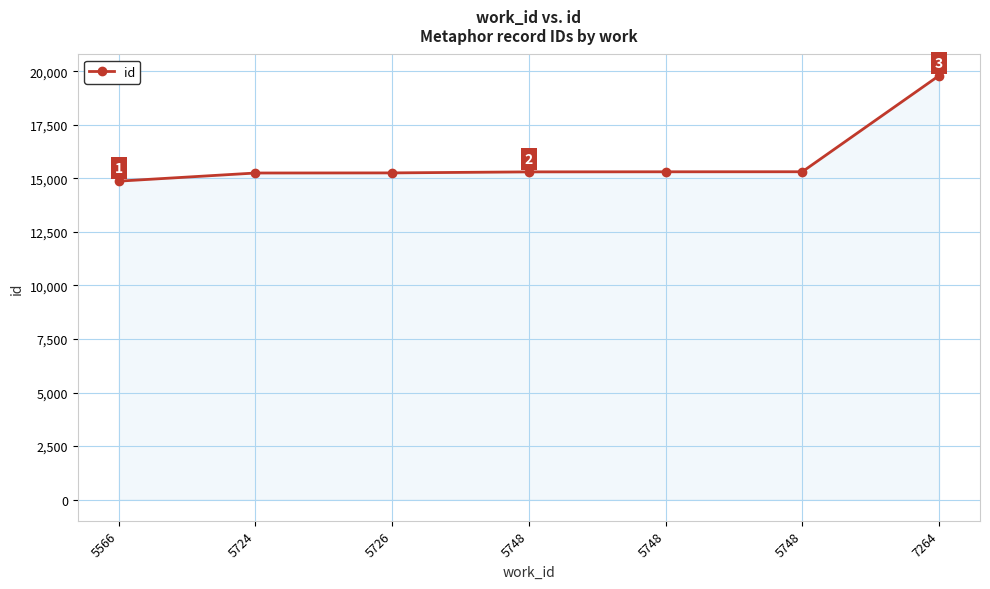

How many values are below 15308?

3